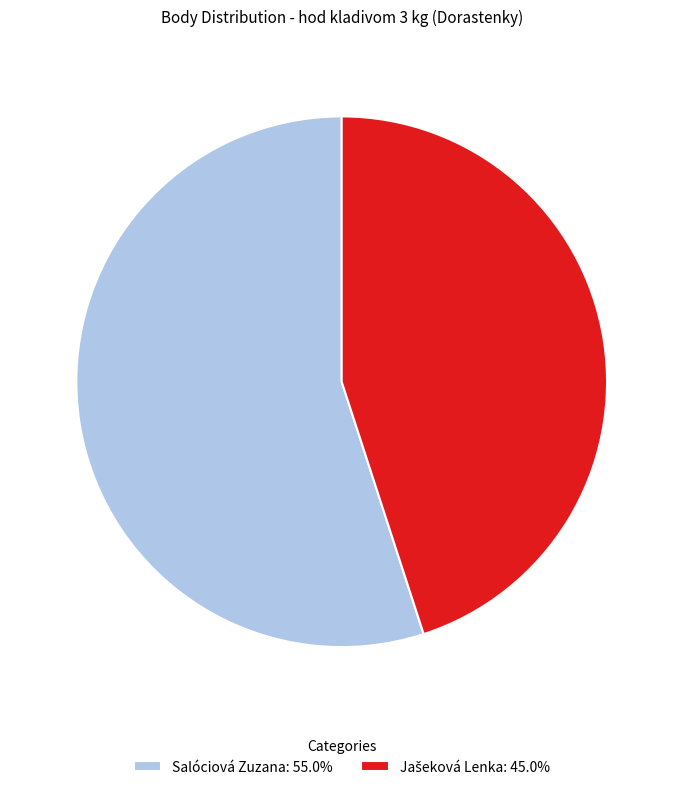

Is there any slice that represents more than half of the pie?

Yes